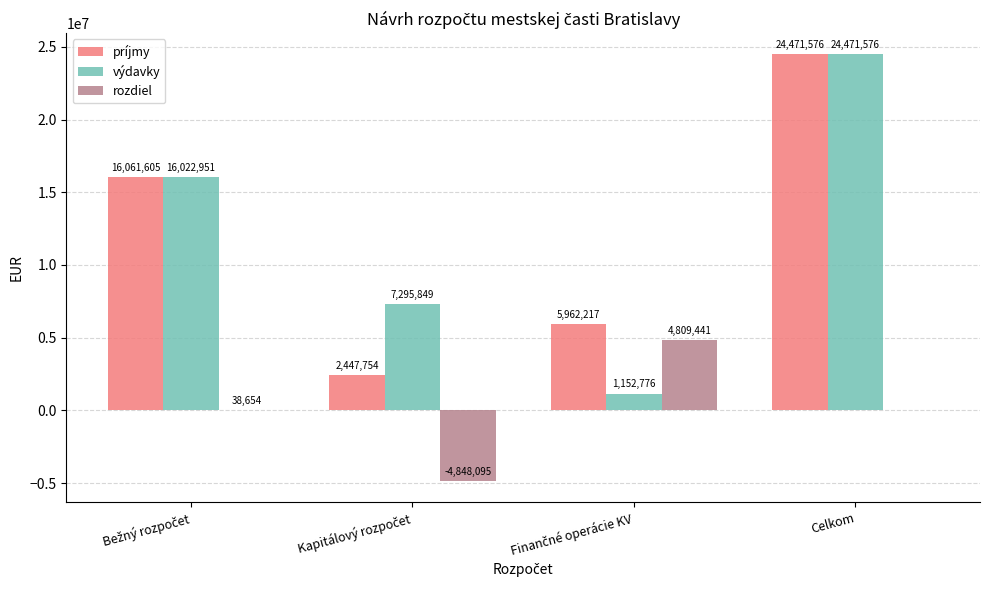

Where is rozdiel nearest to the value -19327?

Celkom